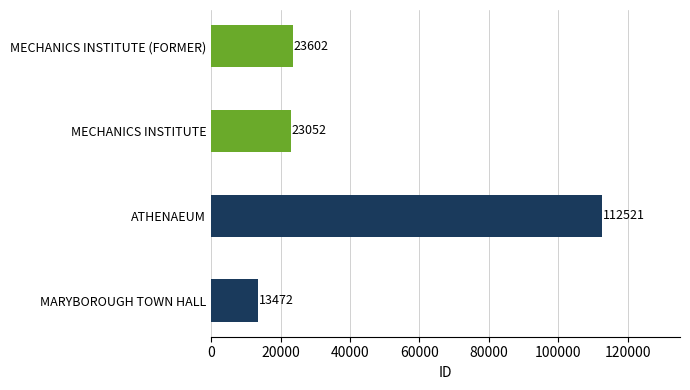

List the labels in order of value, largest first.

ATHENAEUM, MECHANICS INSTITUTE (FORMER), MECHANICS INSTITUTE, MARYBOROUGH TOWN HALL